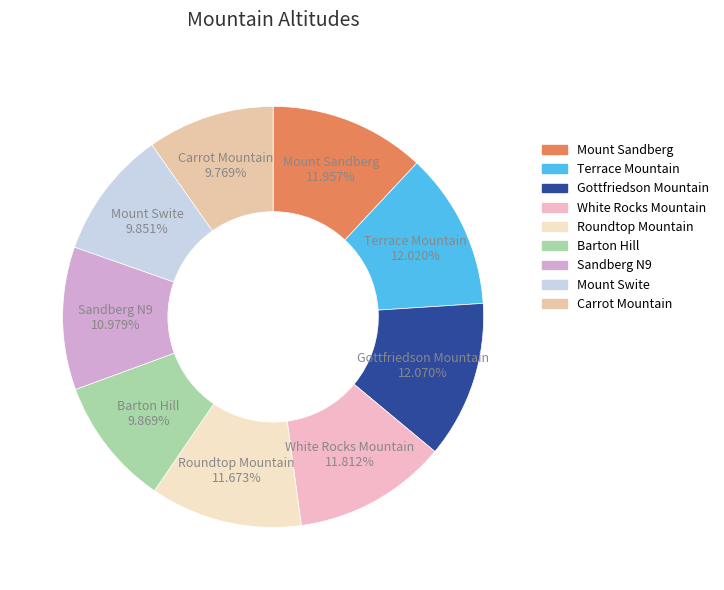

How many segments does this pie chart have?

9